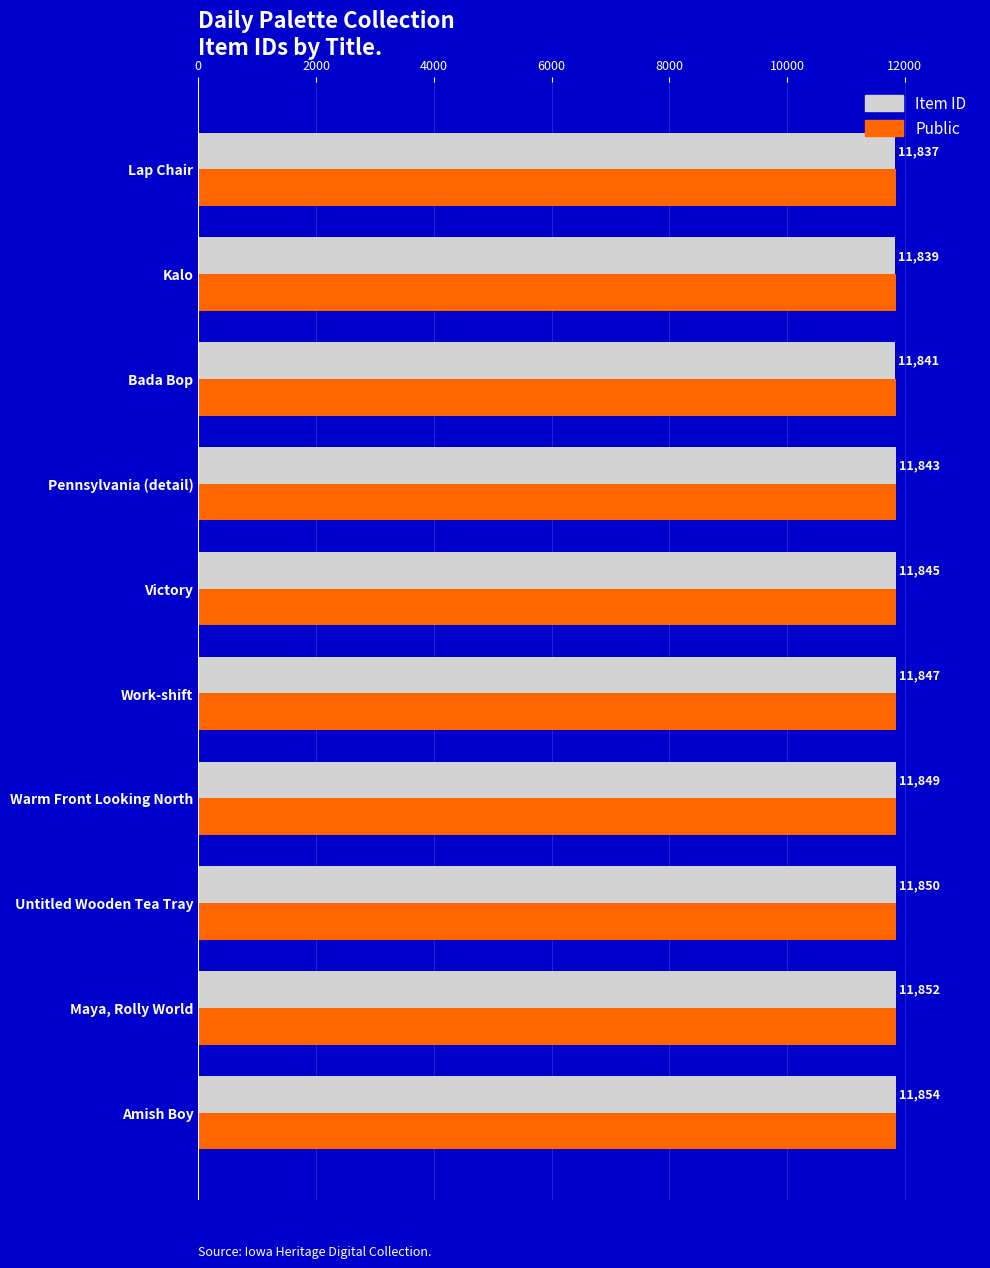

What are all the series names shown in the legend?

Item ID, Public